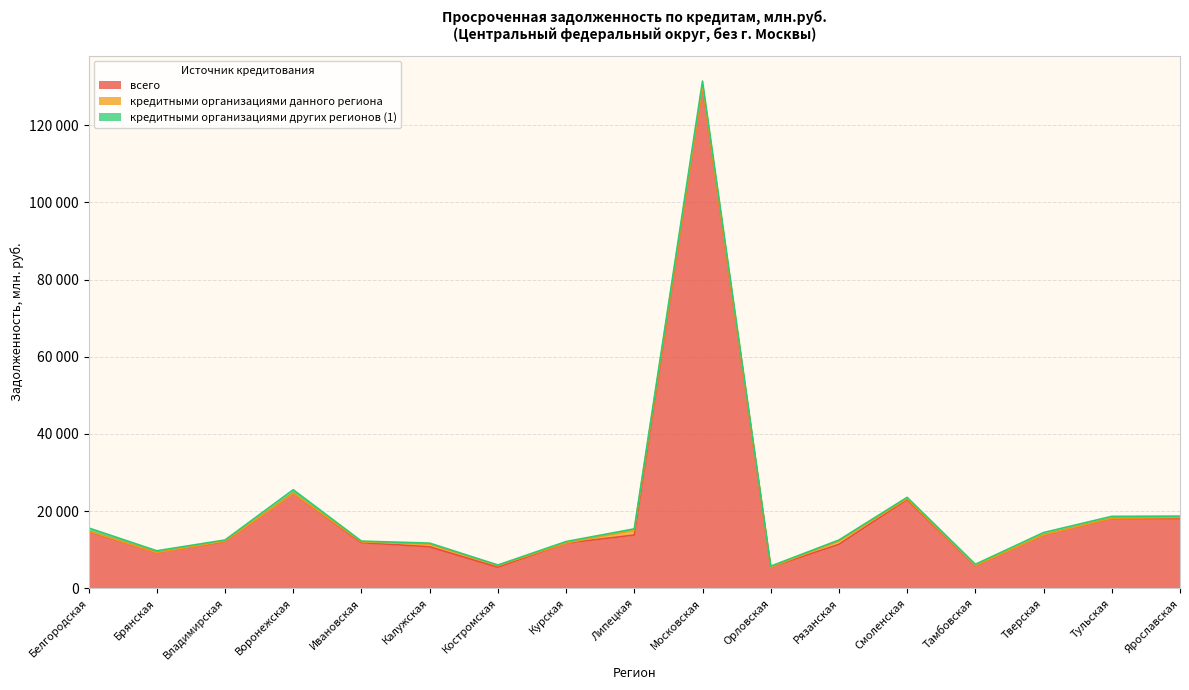

What is the difference between the second highest and minimum values in the кредитными организациями данного региона series?

855